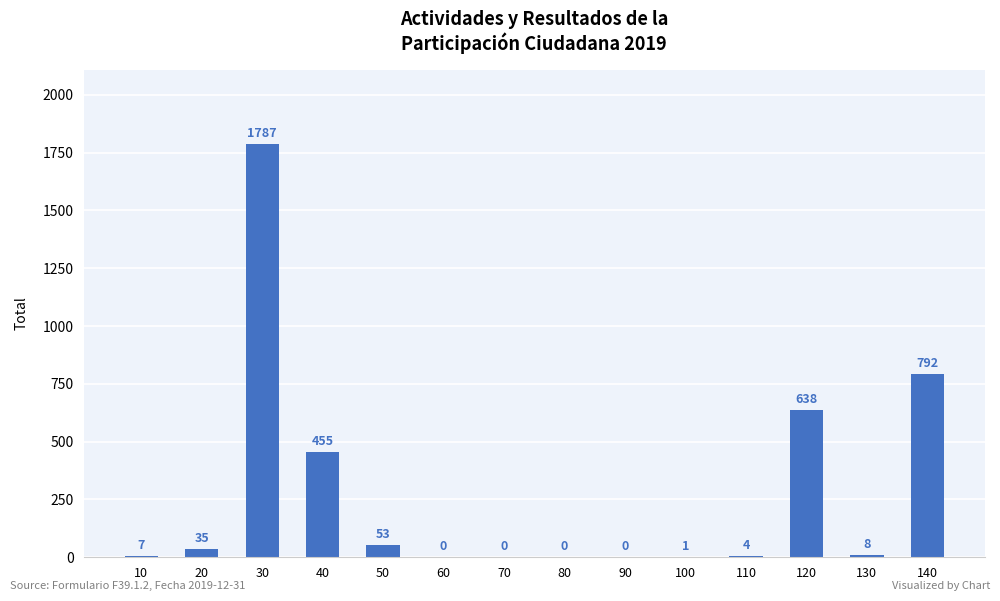

Reading right to left, list all the values displayed in this chart.

140=792	130=8	120=638	110=4	100=1	90=0	80=0	70=0	60=0	50=53	40=455	30=1787	20=35	10=7